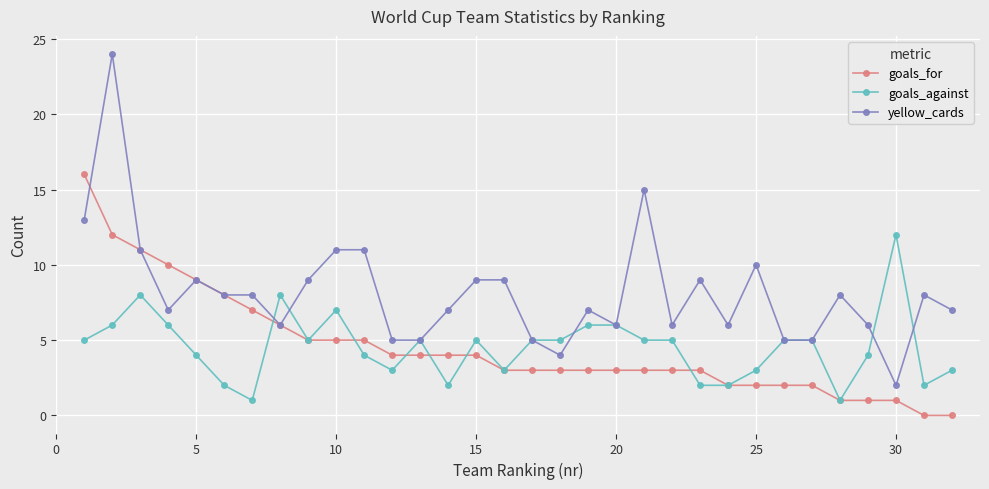

Which series has the largest range (max minus min)?

yellow_cards